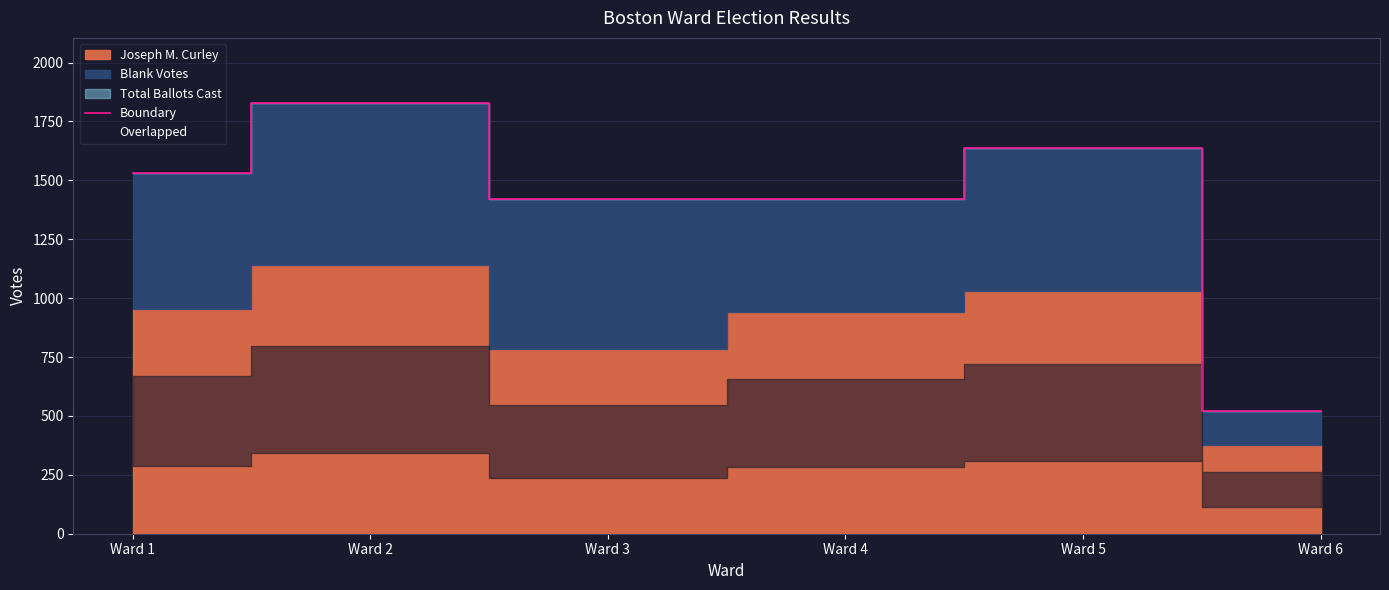

Which category has the lowest value across all series?

Ward 6